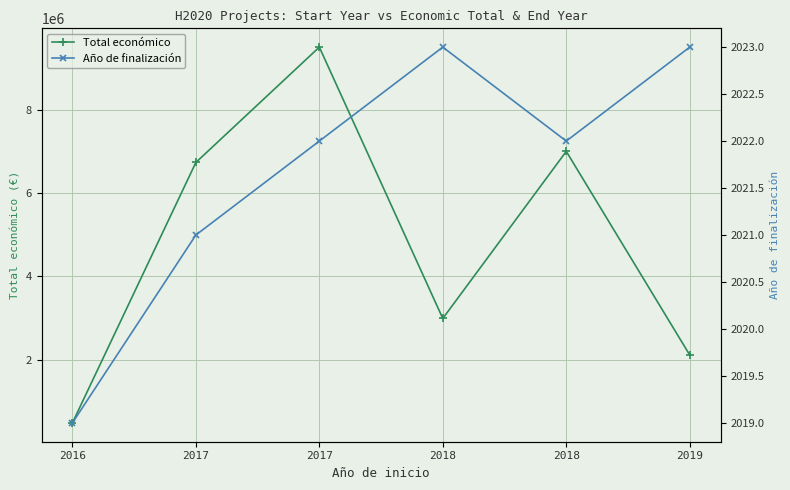

What is the value of the Total económico point at the 6th from the left?

2115541